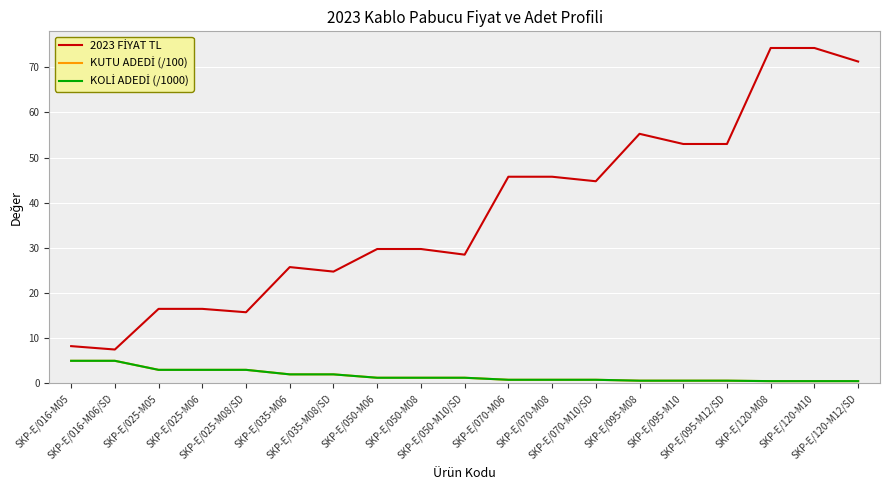

What is the average value of the 2023 FİYAT TL series?

37.9